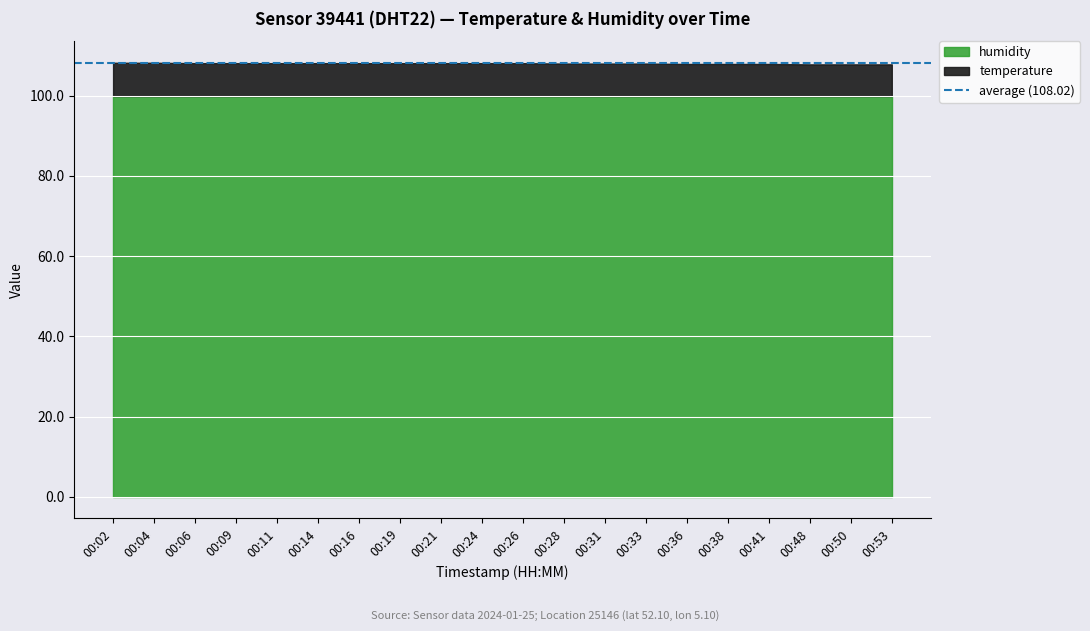

Which category has the highest value in the temperature series?

00:02